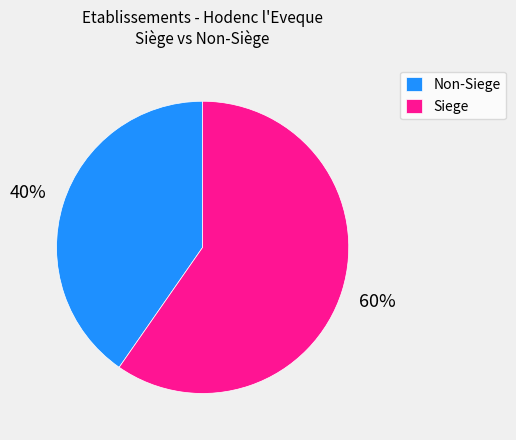

Is the sum of Siege and Non-Siege greater than half?

Yes